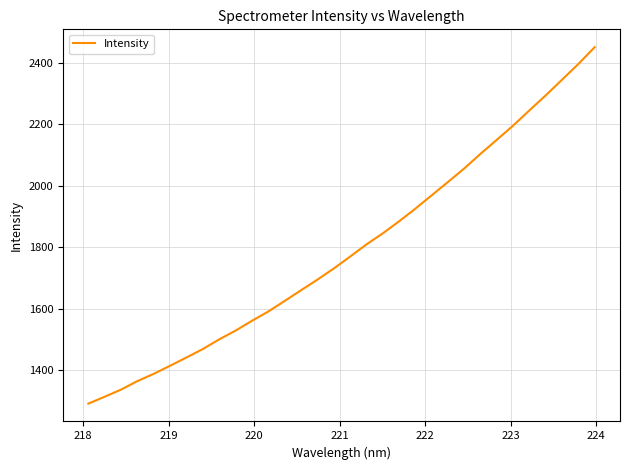

What is the greatest value displayed?

2450.8